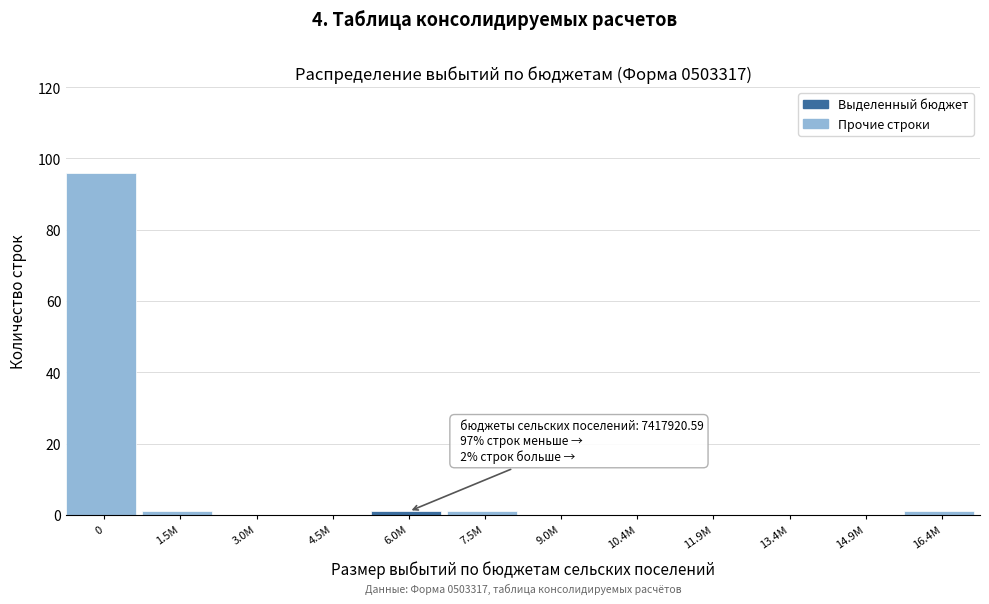

Reading left to right, list all the values displayed in this chart.

0=96	1.5M=1	3.0M=0	4.5M=0	6.0M=1	7.5M=1	9.0M=0	10.4M=0	11.9M=0	13.4M=0	14.9M=0	16.4M=1